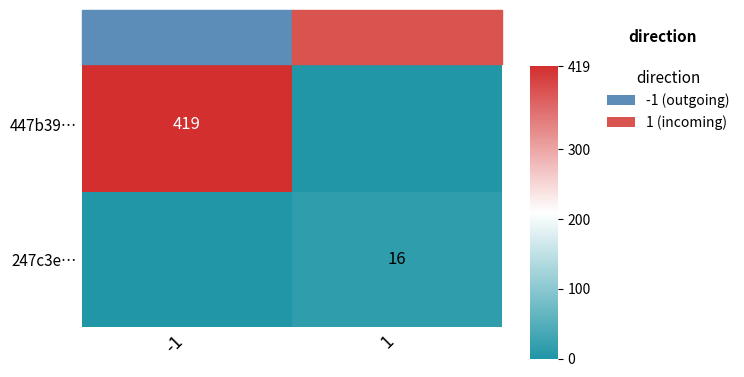

The value of 247c3e… at 1 is 24. True or false?

False